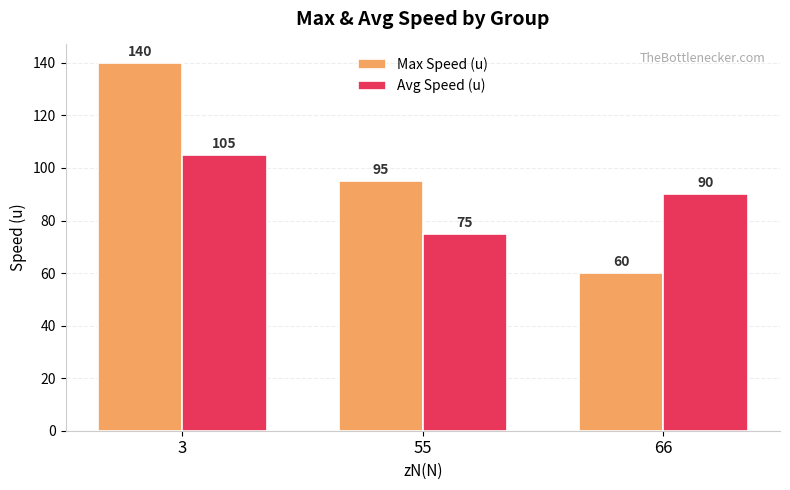

List the series in order of their peak value, lowest first.

Avg Speed (u), Max Speed (u)